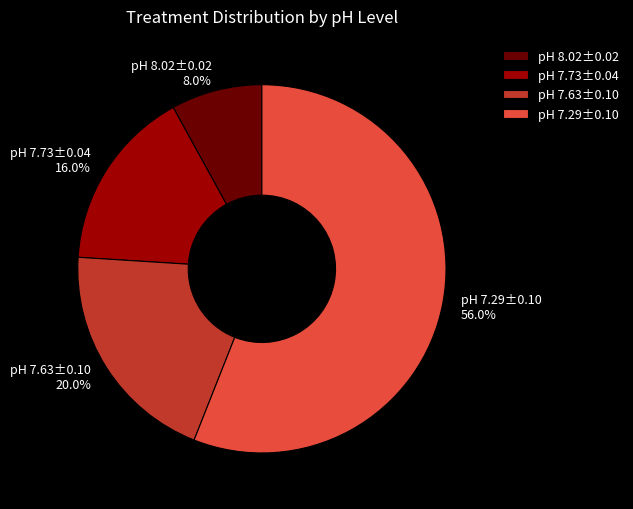

Which has a higher value, pH 7.63±0.10 or pH 8.02±0.02?

pH 7.63±0.10